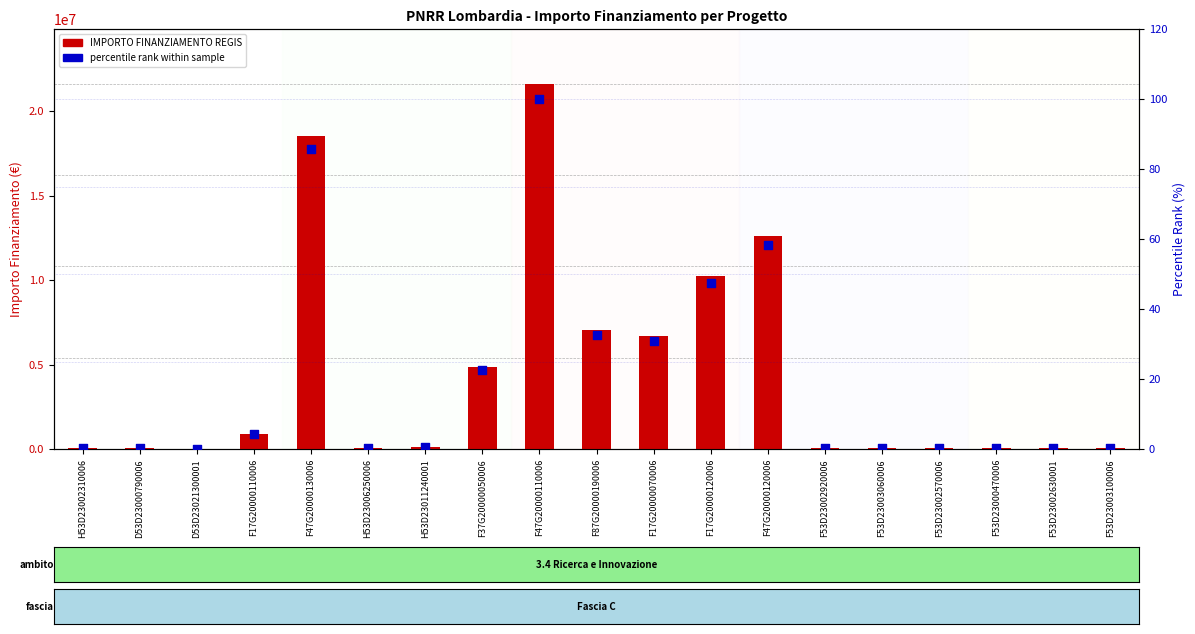

At which category is the sum across all series the highest?

F47G20000110006